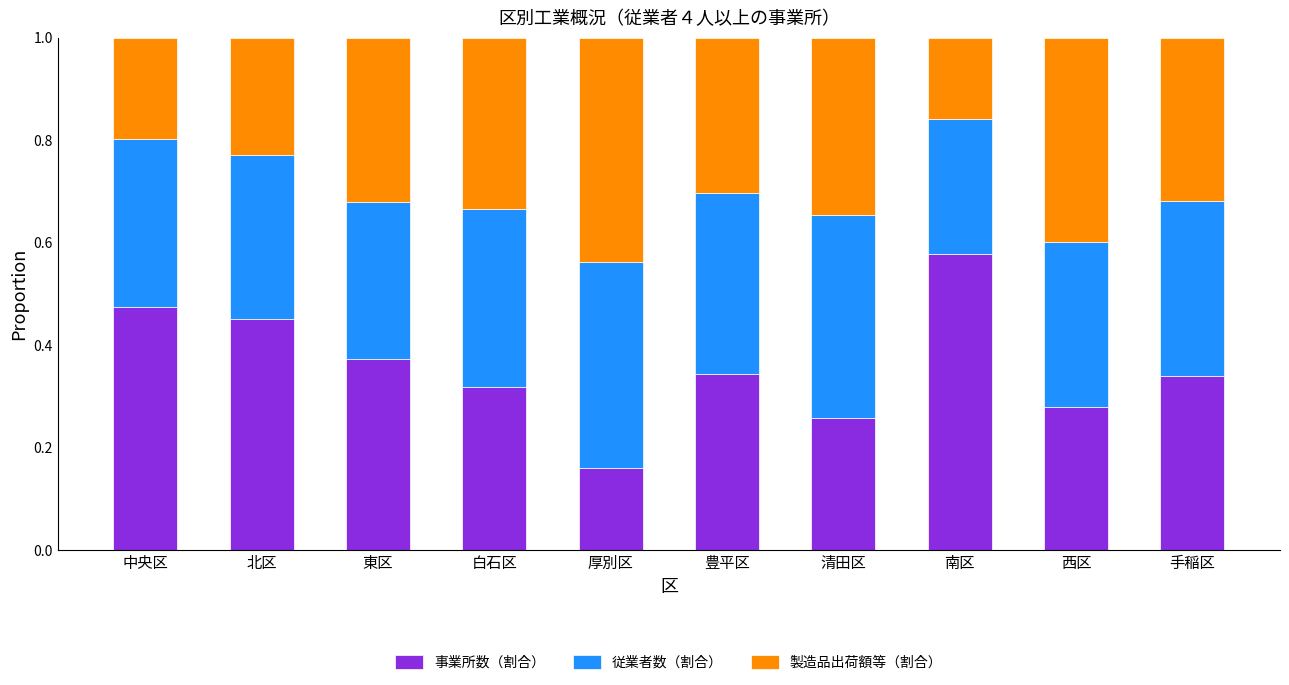

How many bars are there in total?

10